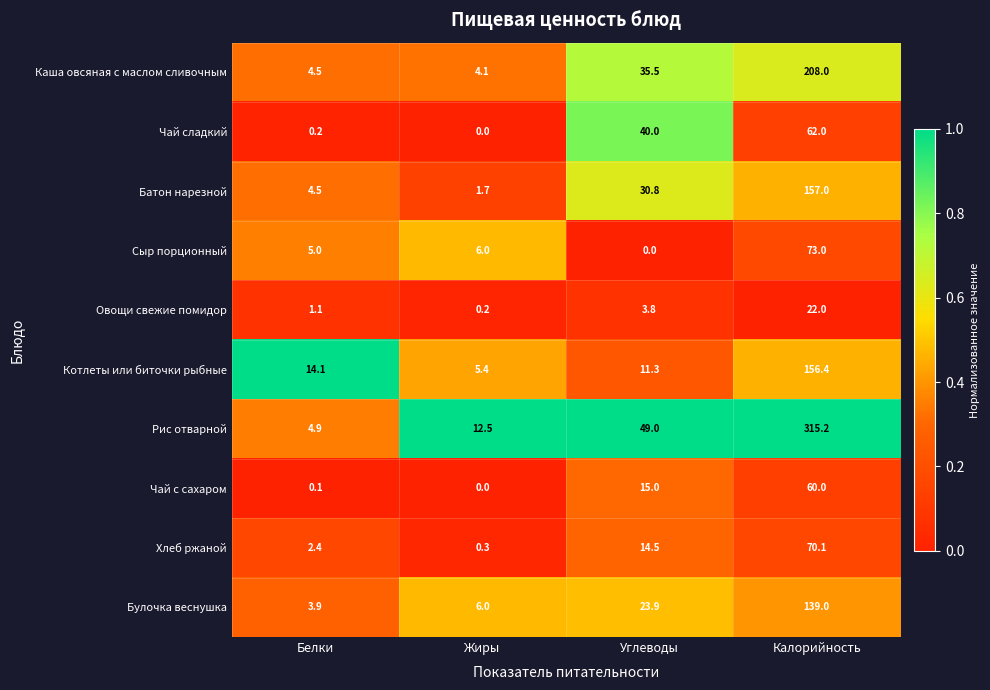

The Сыр порционный series shows 6.0 at Жиры. True or false?

True